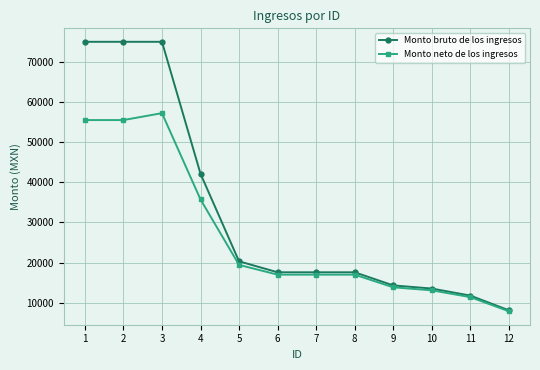

What is the greatest value displayed?

75135.0